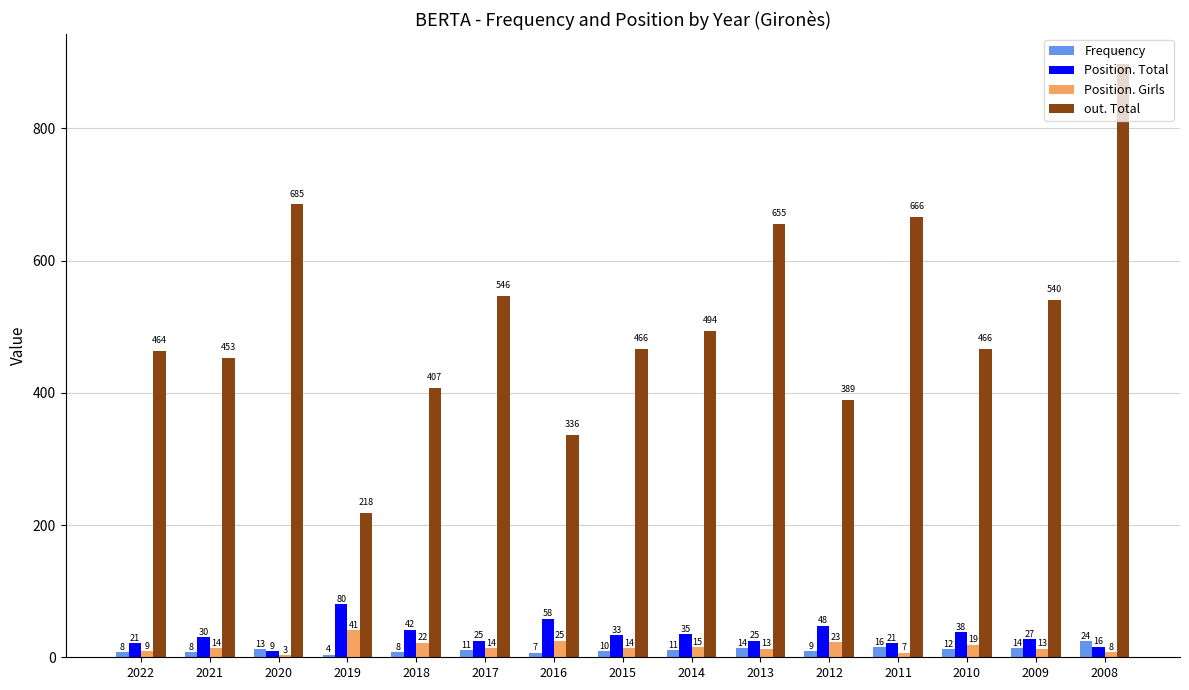

Reading left to right, list all the values displayed in this chart.

Frequency: 2022=8	2021=8	2020=13	2019=4	2018=8	2017=11	2016=7	2015=10	2014=11	2013=14	2012=9	2011=16	2010=12	2009=14	2008=24
Position. Total: 2022=21	2021=30	2020=9	2019=80	2018=42	2017=25	2016=58	2015=33	2014=35	2013=25	2012=48	2011=21	2010=38	2009=27	2008=16
Position. Girls: 2022=9	2021=14	2020=3	2019=41	2018=22	2017=14	2016=25	2015=14	2014=15	2013=13	2012=23	2011=7	2010=19	2009=13	2008=8
out. Total: 2022=464	2021=453	2020=685	2019=218	2018=407	2017=546	2016=336	2015=466	2014=494	2013=655	2012=389	2011=666	2010=466	2009=540	2008=898